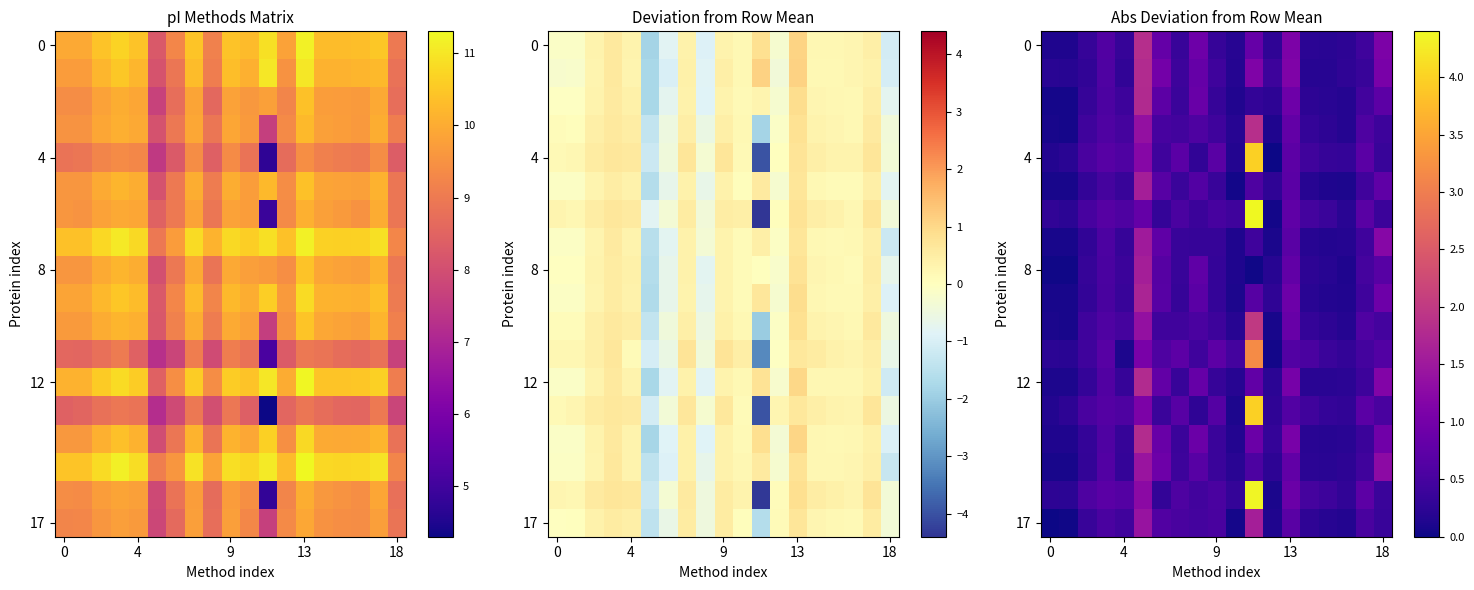

Which label corresponds to the largest value in the chart?

11